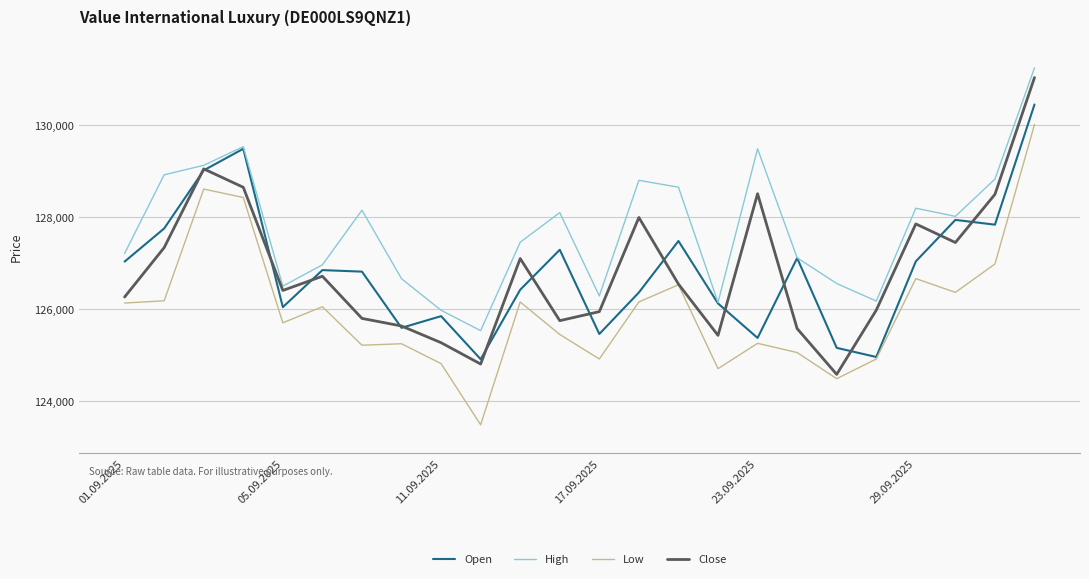

Which series has the largest total across all categories?

High